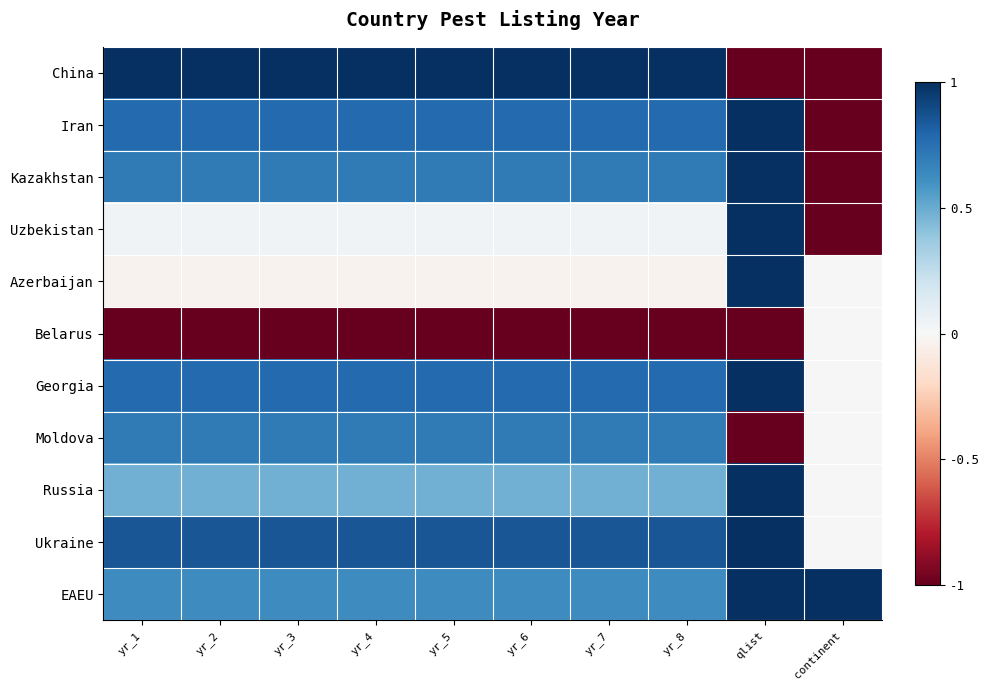

Which series has the largest total across all categories?

Ukraine